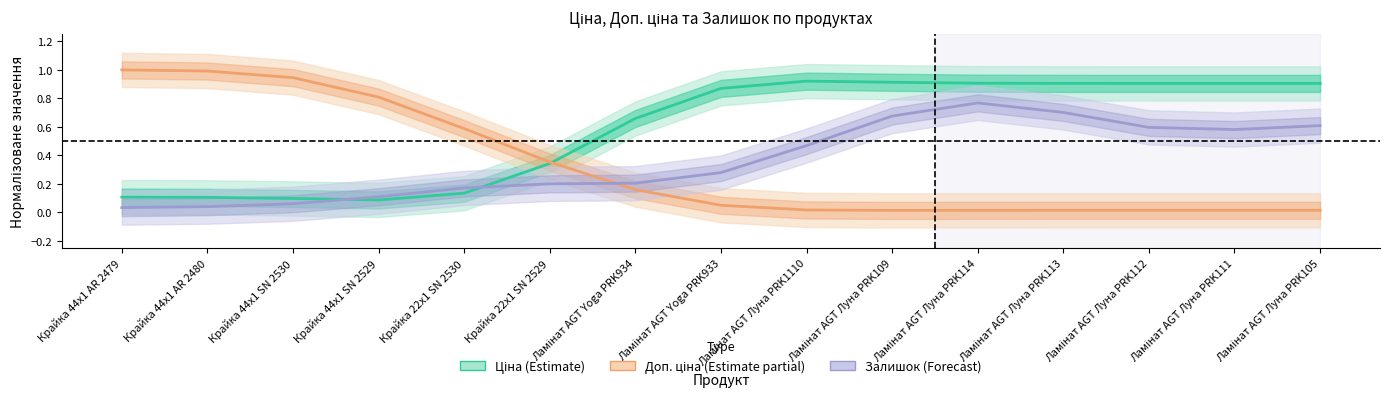

Which category has the highest value in the Ціна (Estimate) series?

Ламінат AGT Луна PRK1110